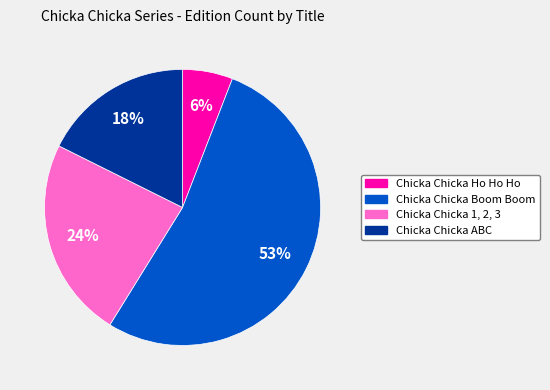

How many slices are in this pie chart?

4